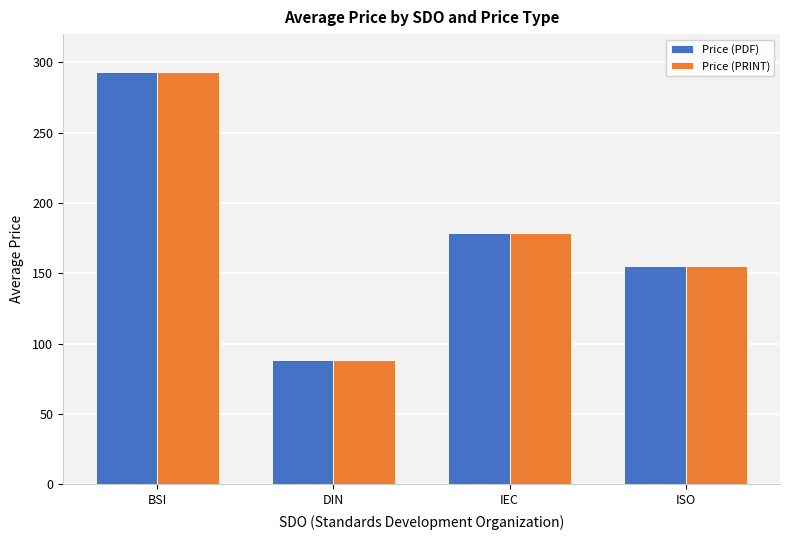

What is the greatest value displayed?

293.4